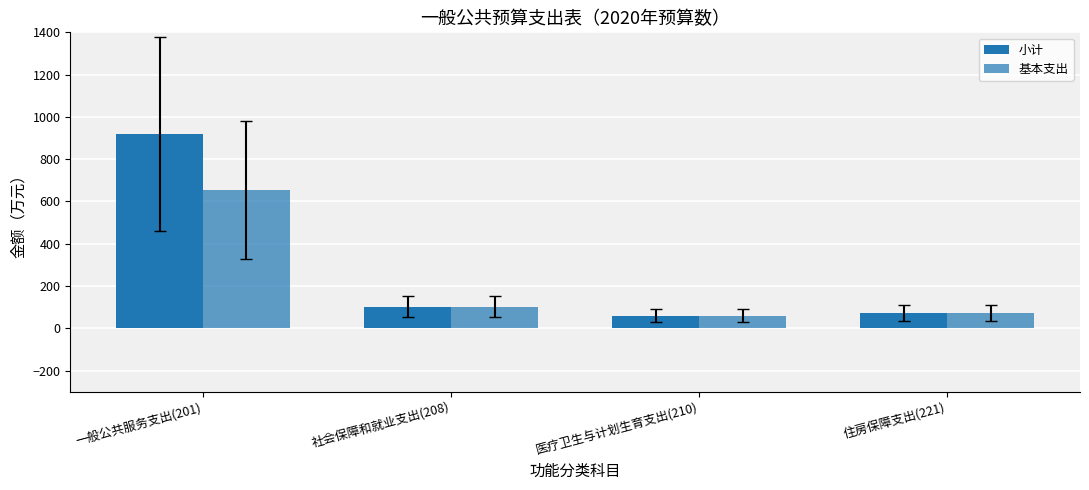

Is it true that 小计 equals 190.4 at 一般公共服务支出(201)?

False